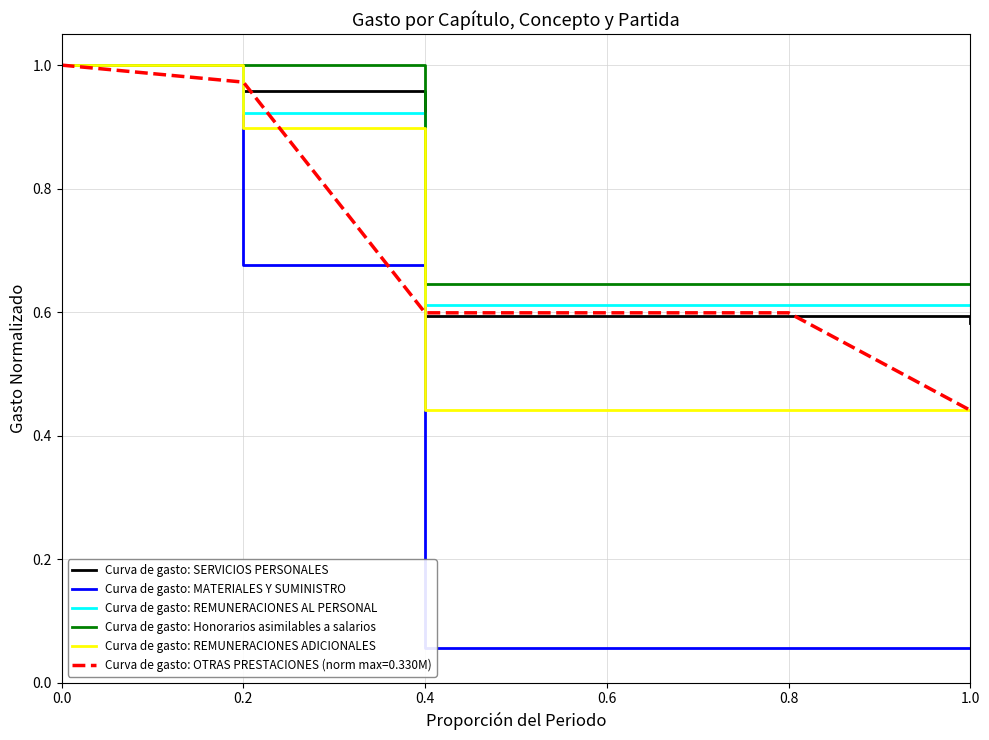

True or false: Curva de gasto: REMUNERACIONES ADICIONALES has a value of 0.2 at 0.0.

False